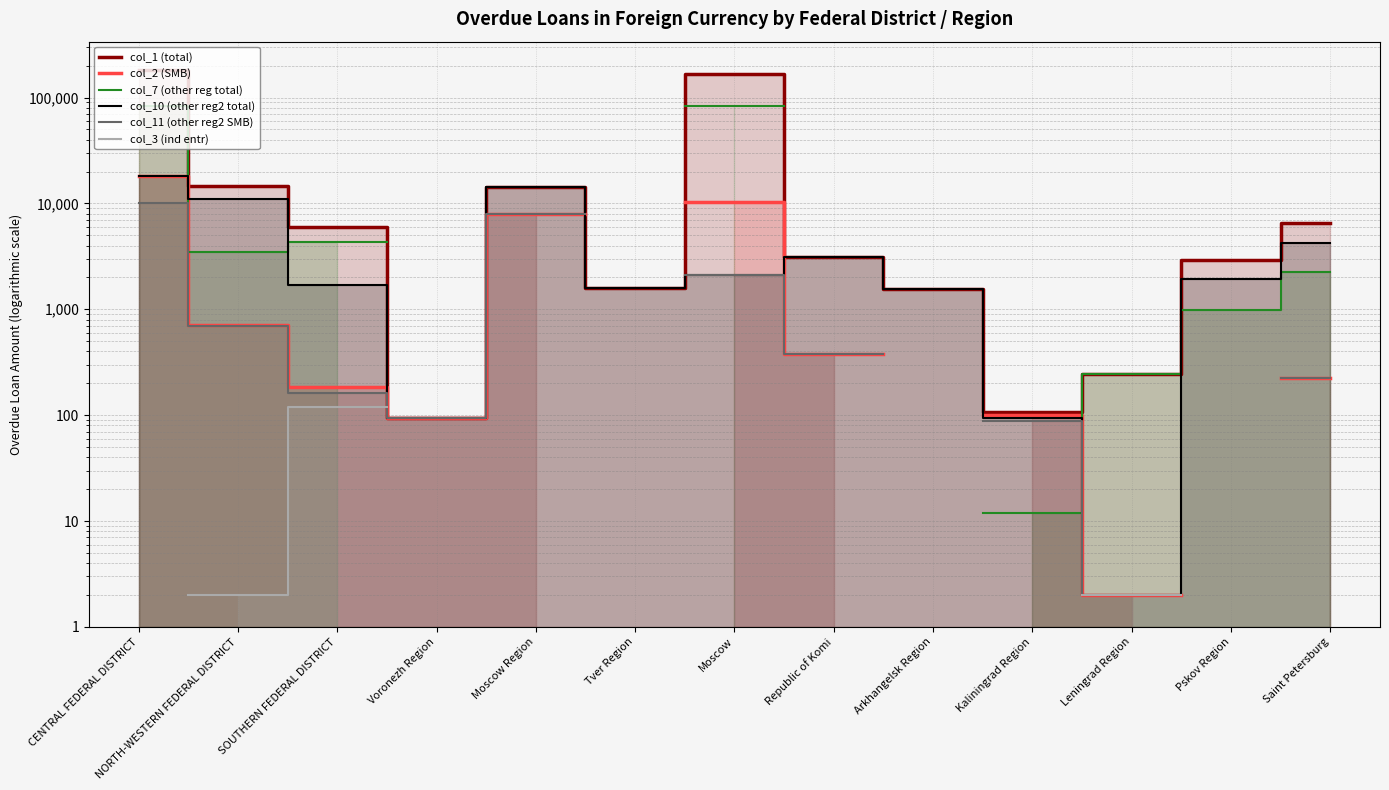

Is it true that col_10 (other reg2 total) equals 3124.0 at Republic of Komi?

True